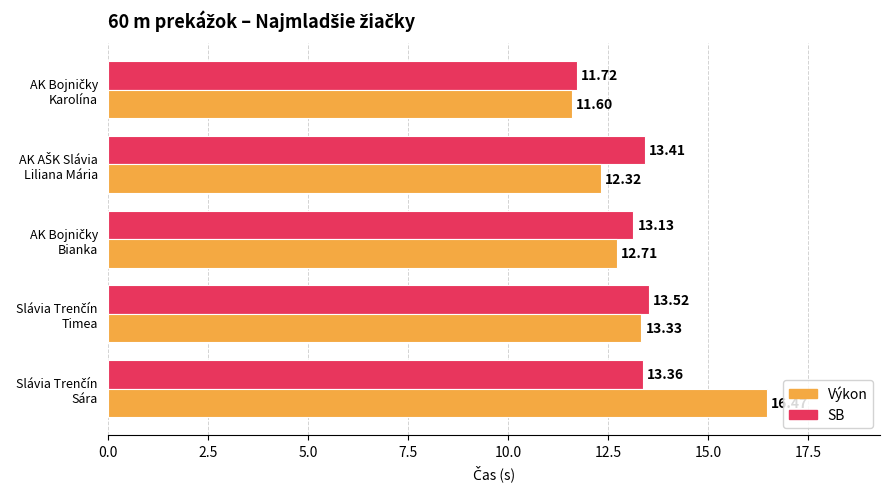

At how many categories does at least one series exceed 12?

4